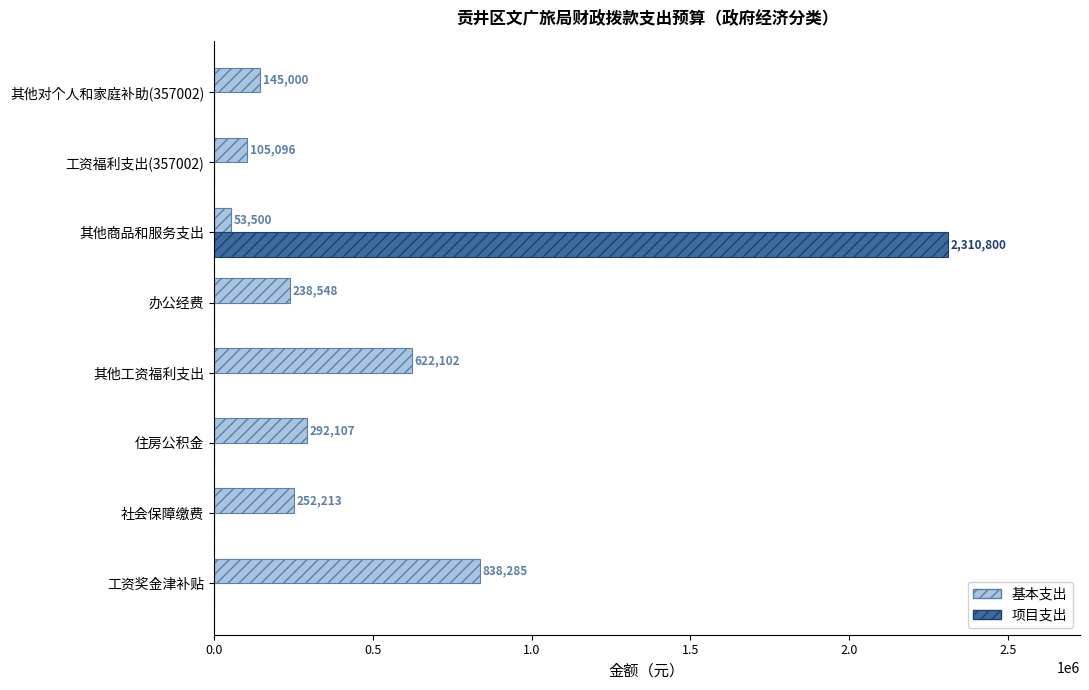

What is the average value of the 基本支出 series?

318356.3